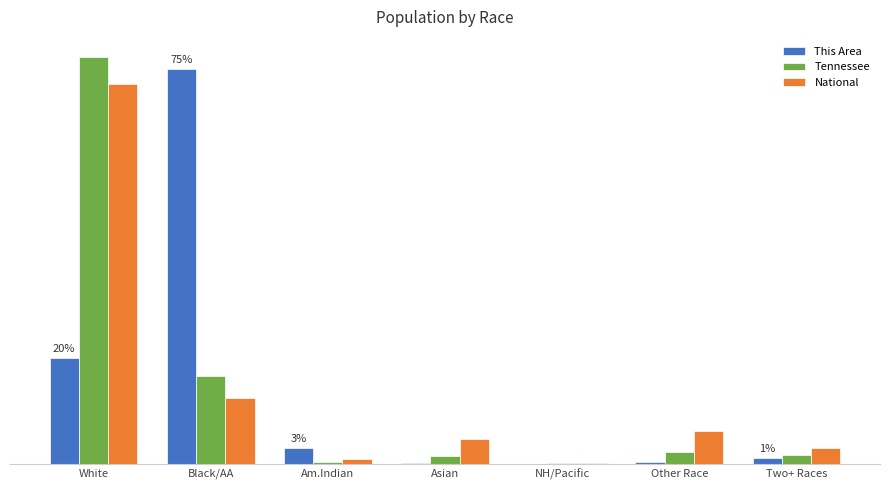

Which series has the largest total across all categories?

This Area